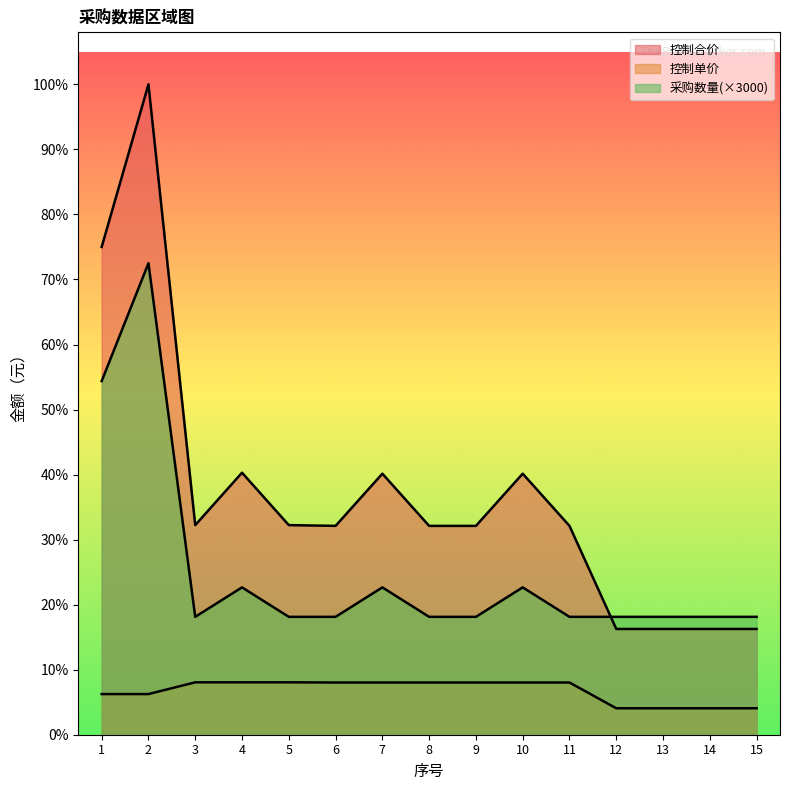

What is the value of the 采购数量 point at the 6th from the left?

12000.0